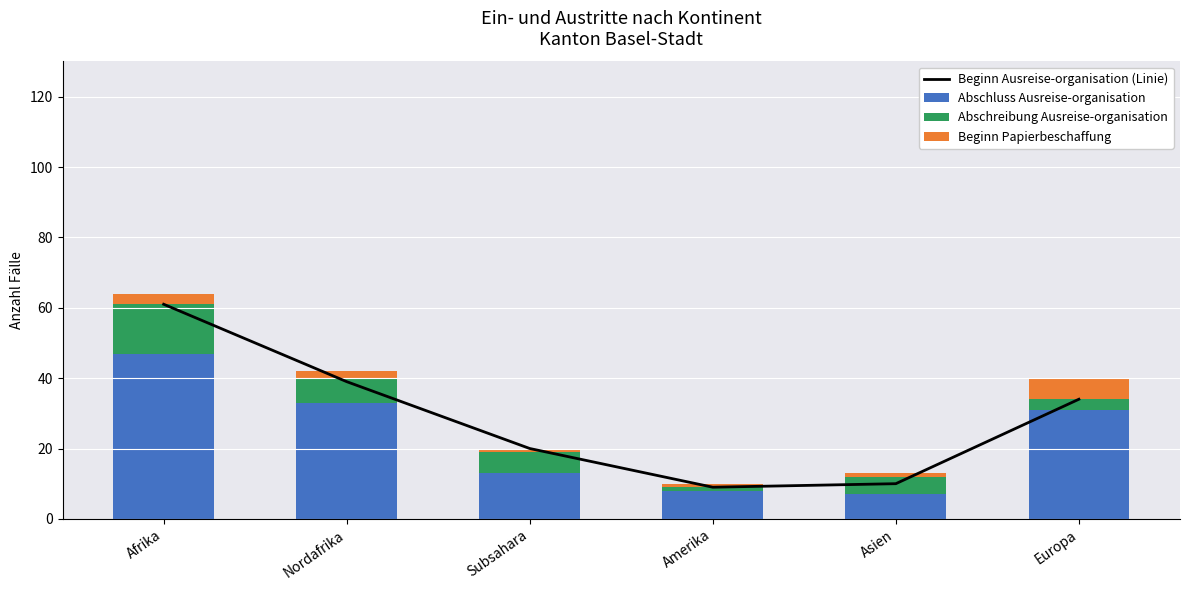

How many values in the Beginn Ausreise-organisation (Linie) series are below 34?

3